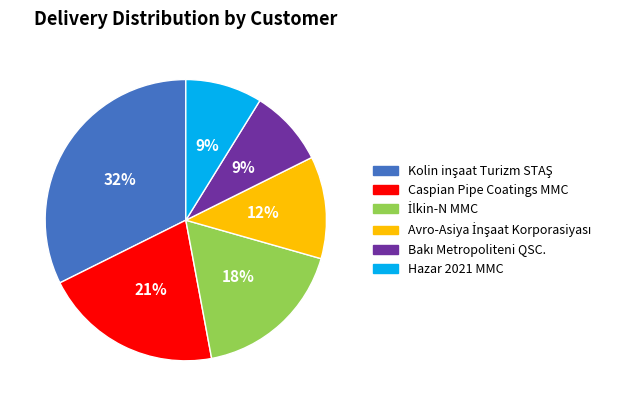

Is there a majority slice in this chart?

No